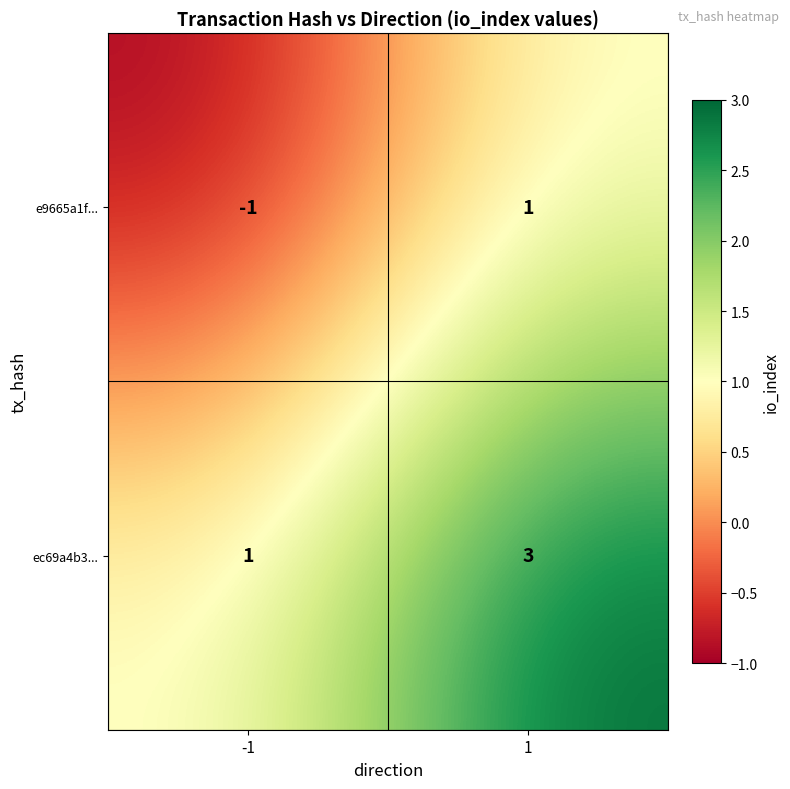

True or false: e9665a1f... has a value of -1 at -1.

True